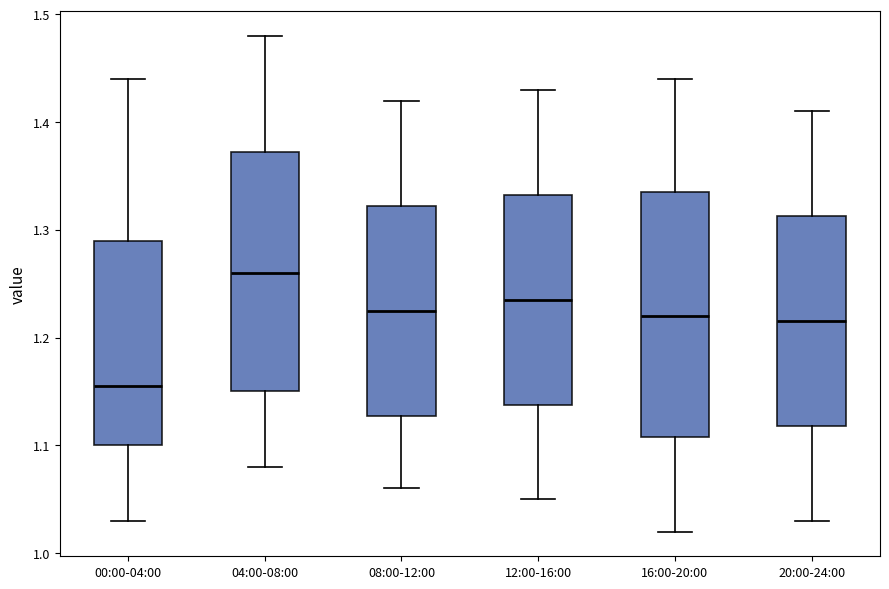

Where does the median line of the box for 00:00-04:00 sit on the y-axis? The values are not printed on the chart, so give them approximately, as read against the axis.

1.16